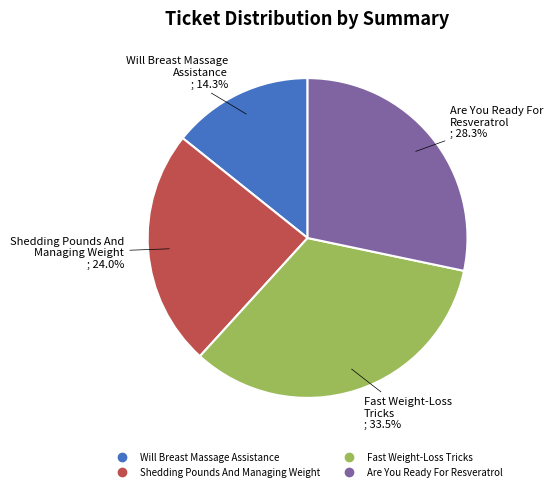

What is the smallest slice in the pie chart?

Will Breast Massage Assistance